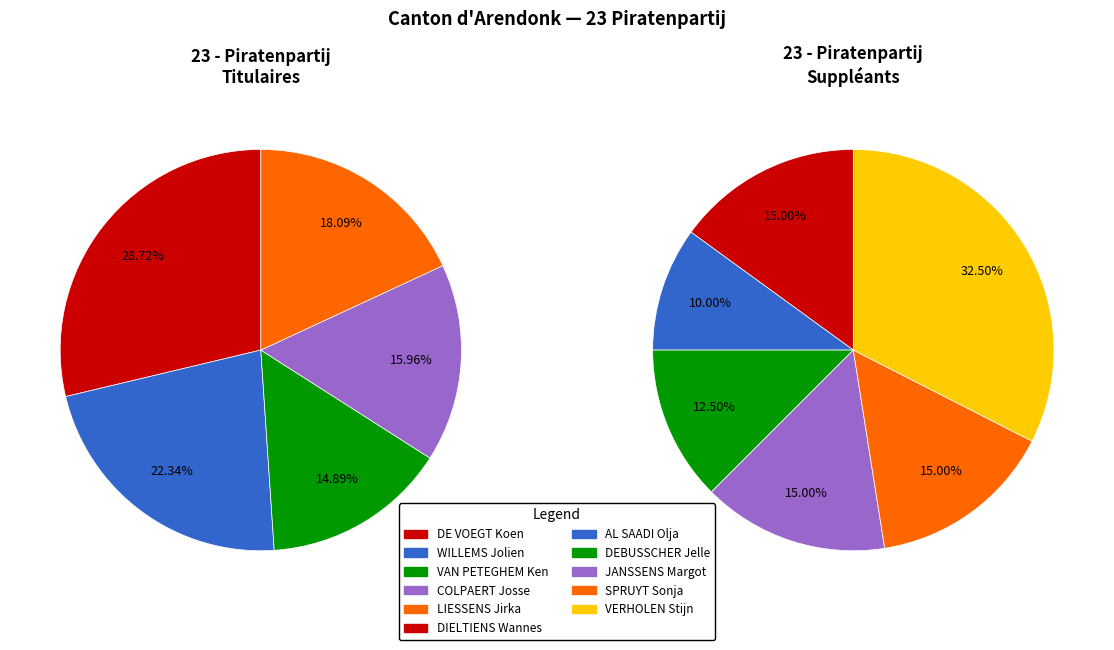

Which slice is the smallest?

VAN PETEGHEM Ken